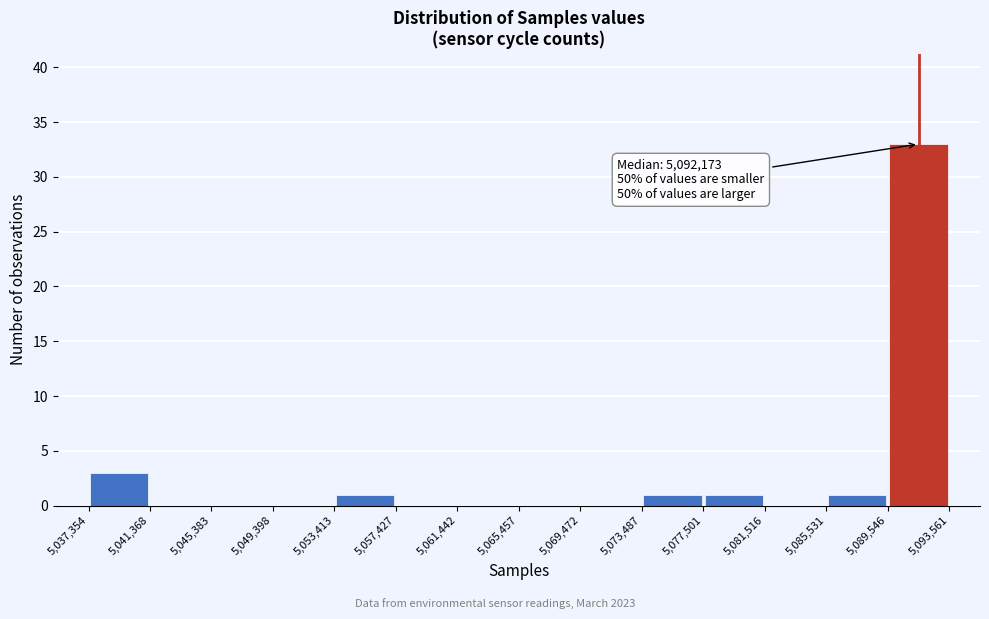

Over which range of the x-axis is the bar tallest?

5,089,546 to 5,093,561